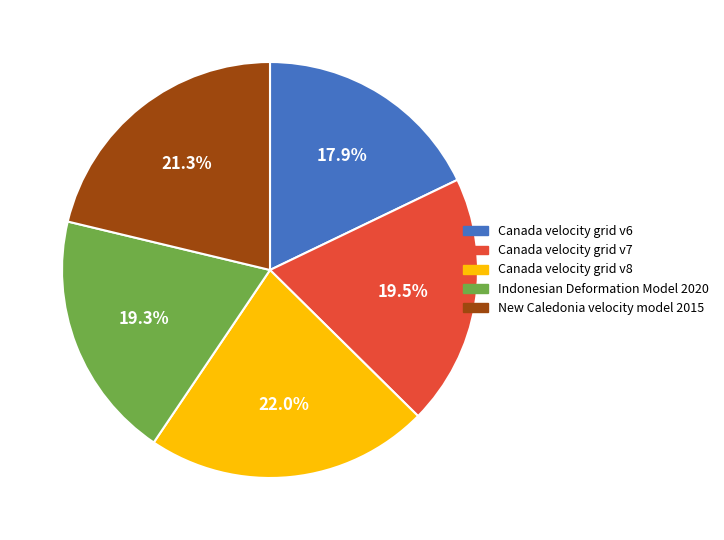

Between Canada velocity grid v8 and New Caledonia velocity model 2015, which is larger?

Canada velocity grid v8